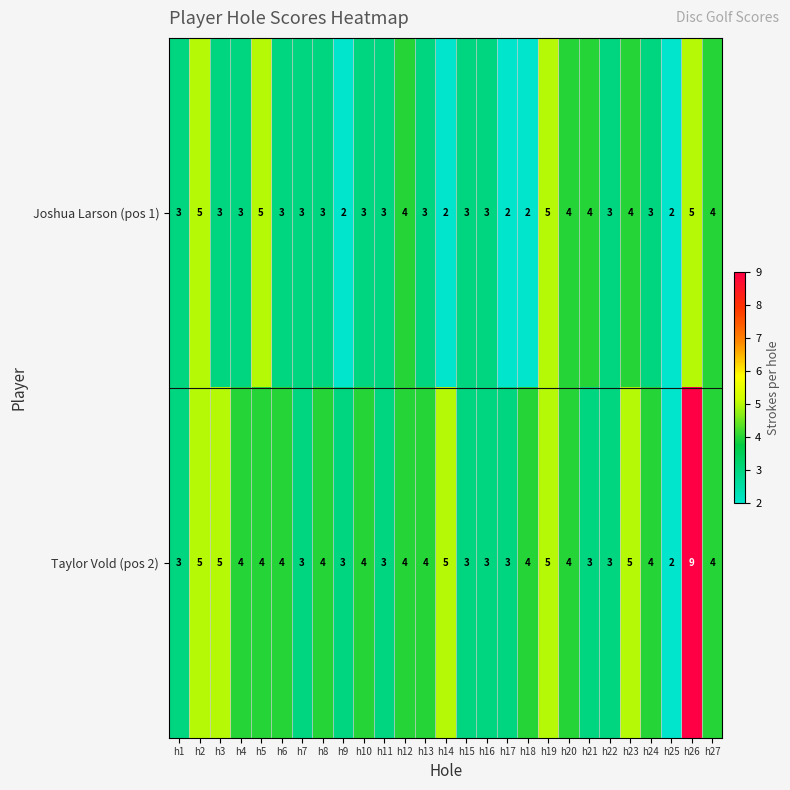

What value does the Joshua Larson (pos 1) series have at h20?

4